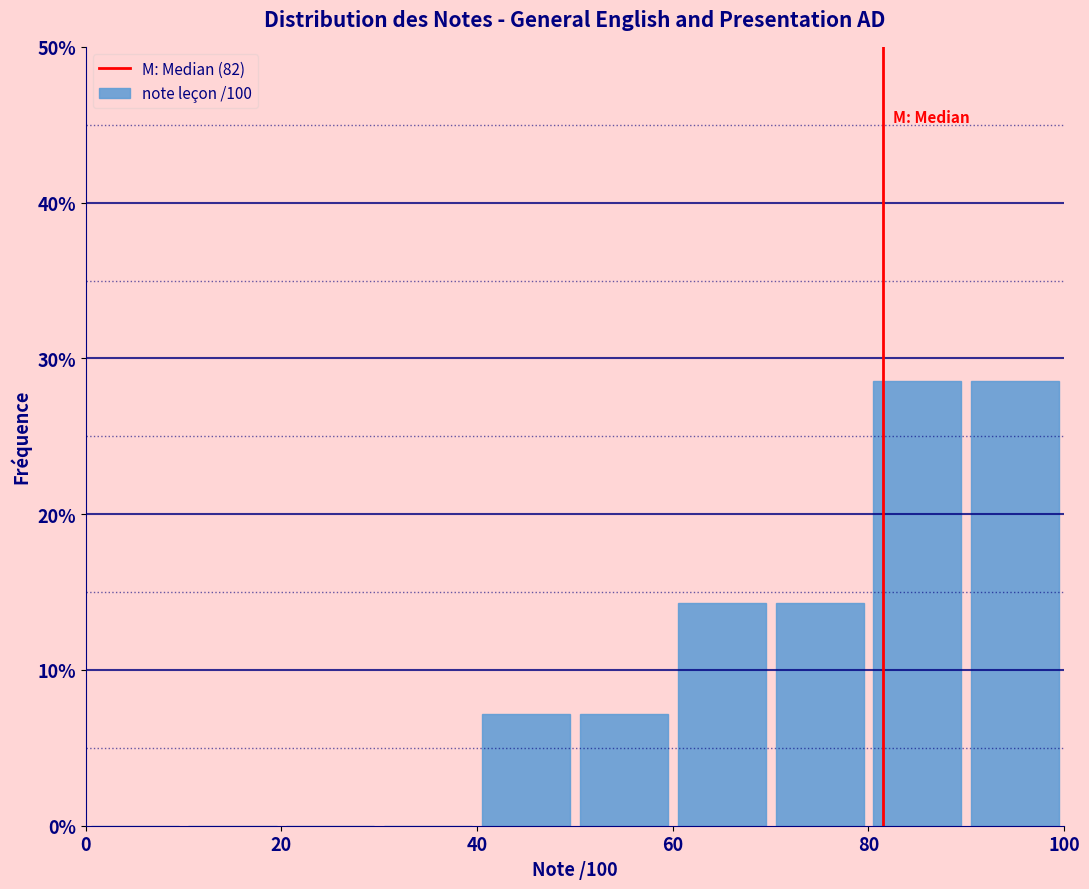

How tall is the bar that spans 50 to 60 on the x-axis? The values are not printed on the chart, so give them approximately, as read against the axis.

7